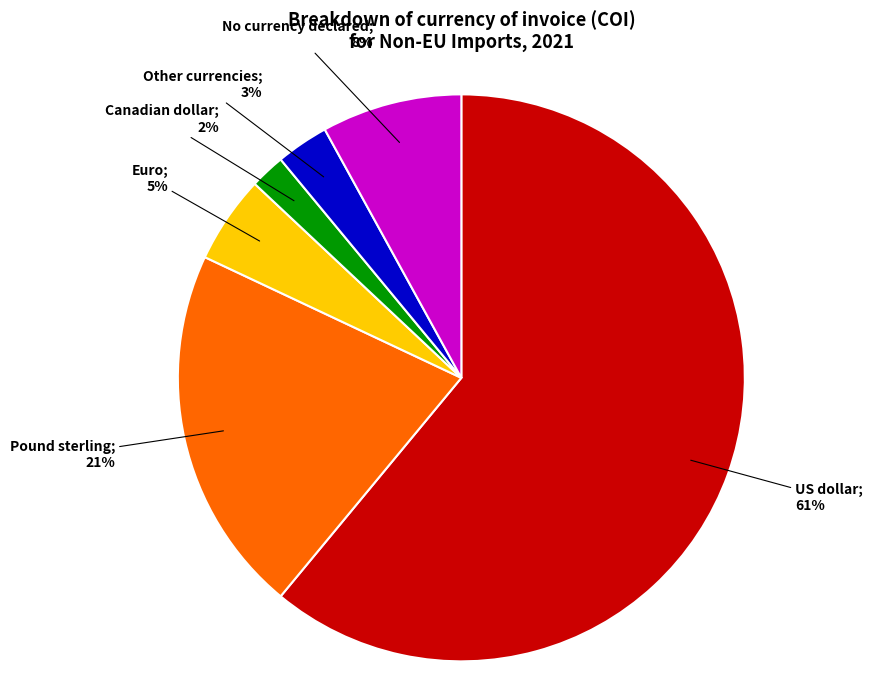

To the nearest percent, what is the difference between the largest and smallest slice percentages?

59%